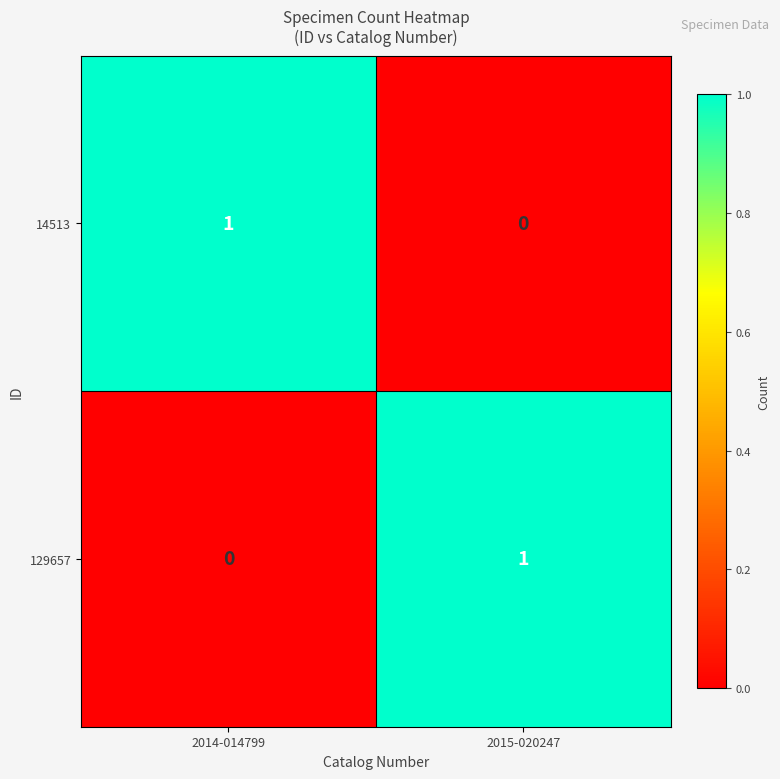

What is the difference between the highest and lowest values at 2015-020247?

1